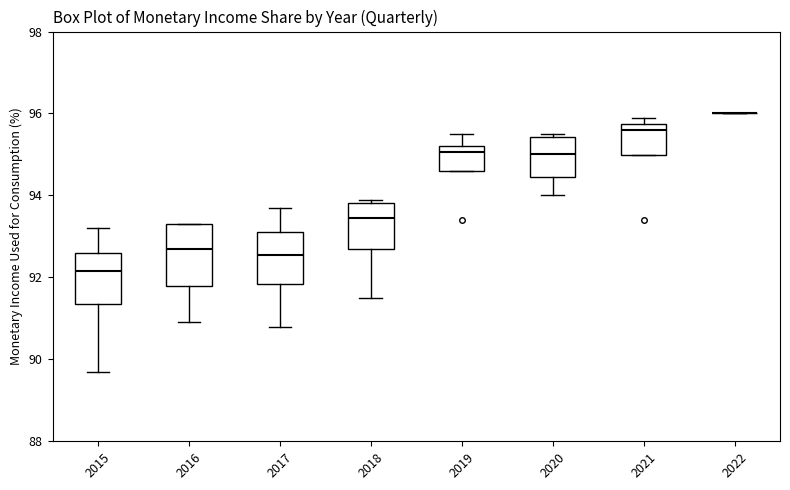

Where does the upper whisker of the box at x = 2015 end on the y-axis? The values are not printed on the chart, so give them approximately, as read against the axis.

93.2